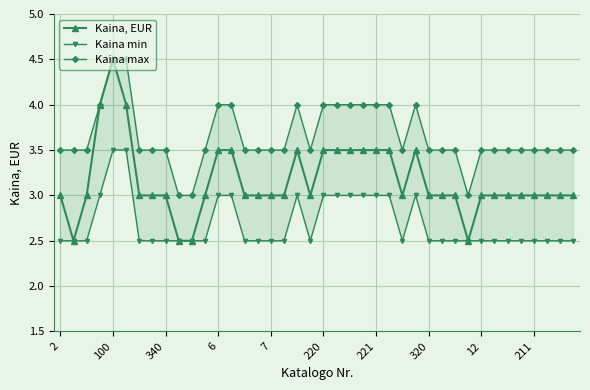

What is the value of the Kaina min point at the 15th from the left?

2.5